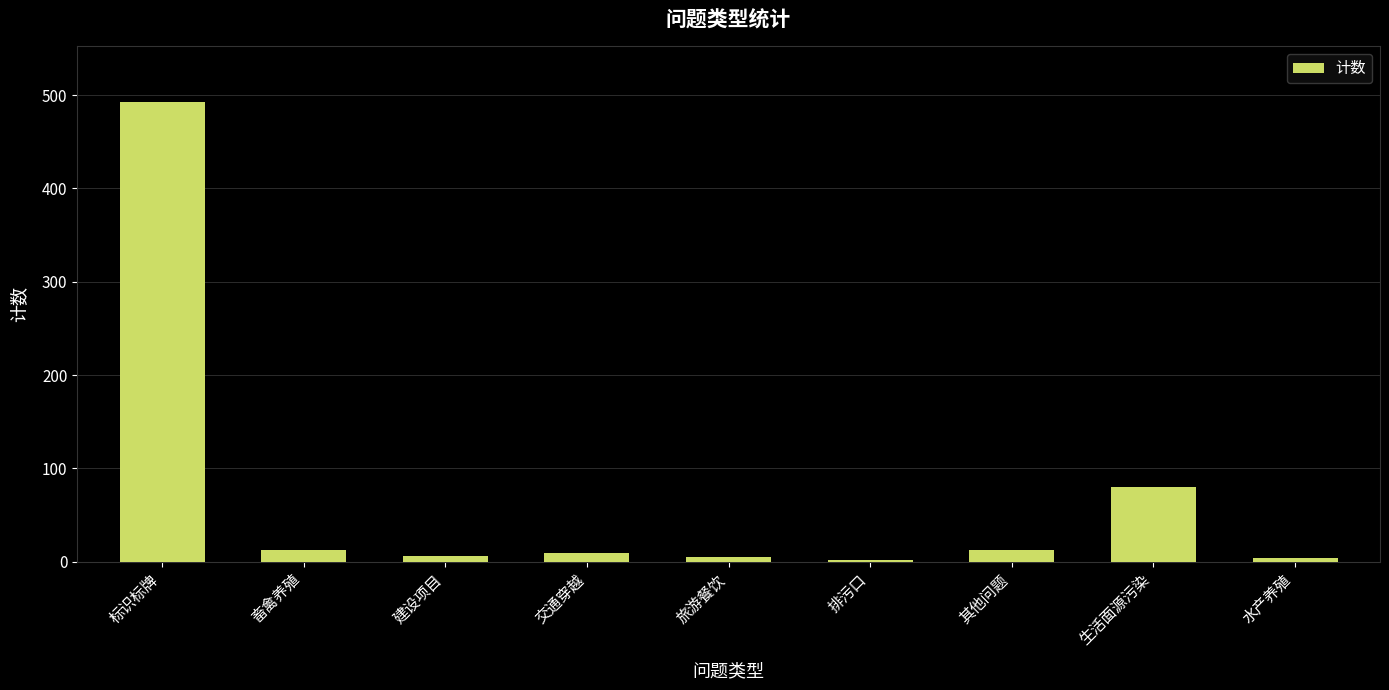

How many bars are there in total?

9